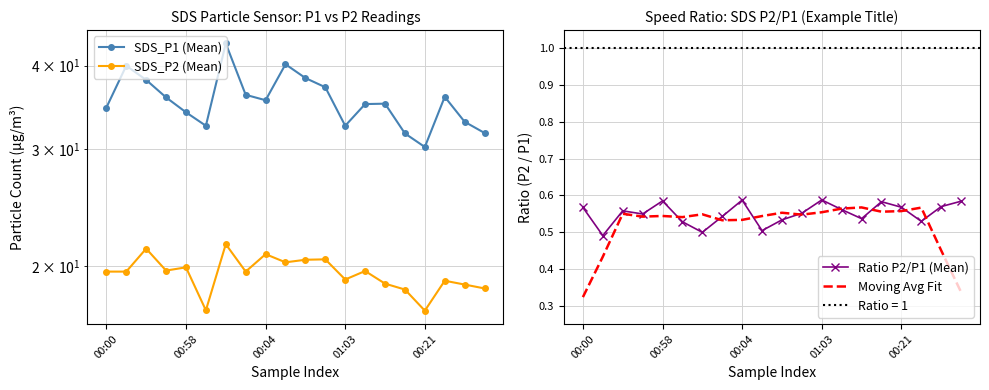

True or false: Ratio P2/P1 (Mean) has a value of 0.3 at 00:04.

False